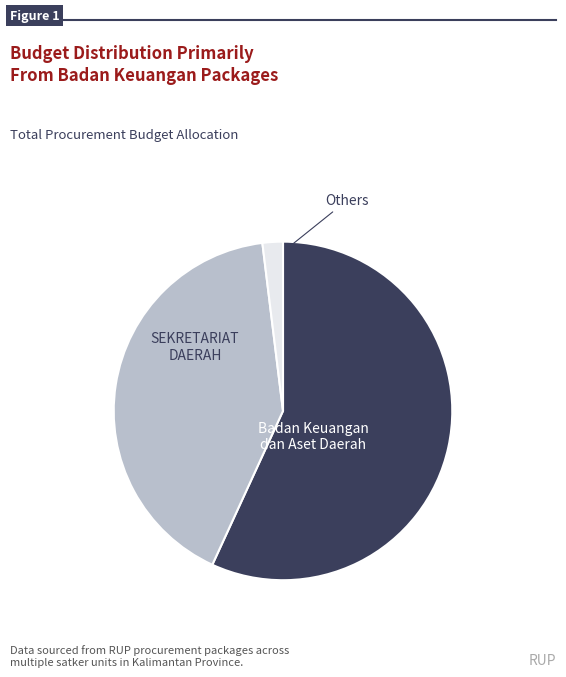

Does any single category account for the majority?

Yes